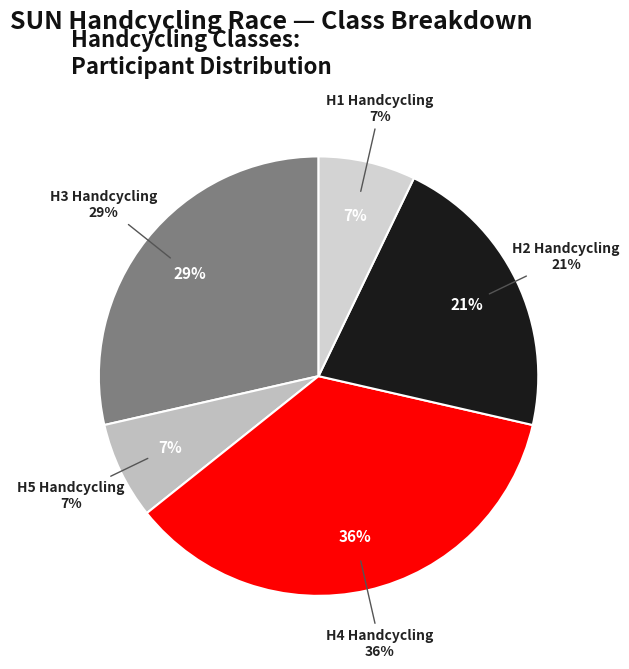

What is the largest slice in the pie chart?

SUN: H4 Handcycling